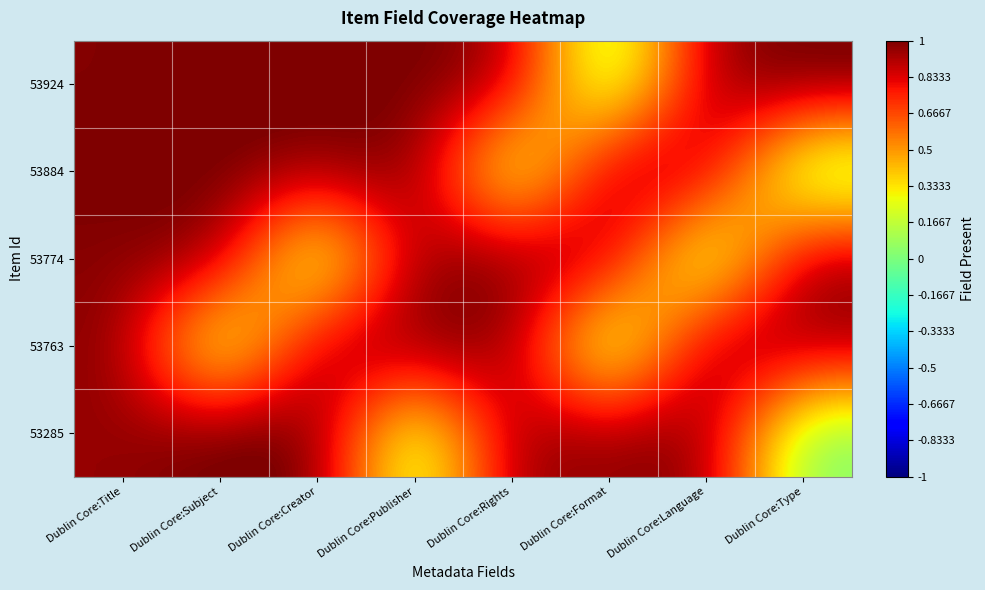

What is the total value across all series at Dublin Core:Language?

3.9